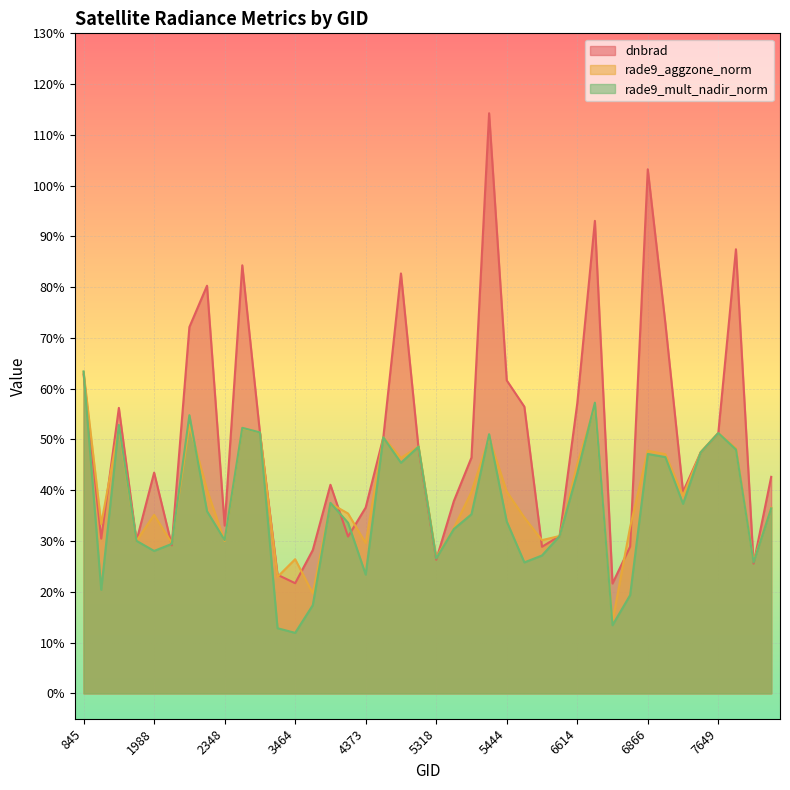

How many lines are shown in the chart?

3